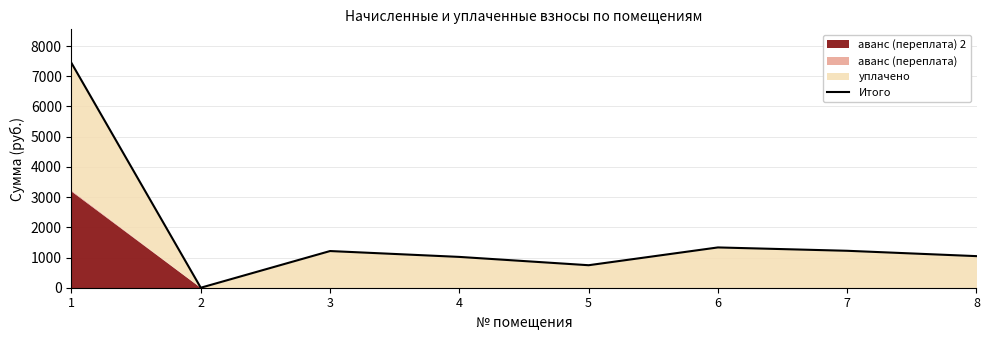

List the labels in order of value, smallest first.

2, 5, 4, 8, 3, 7, 6, 1